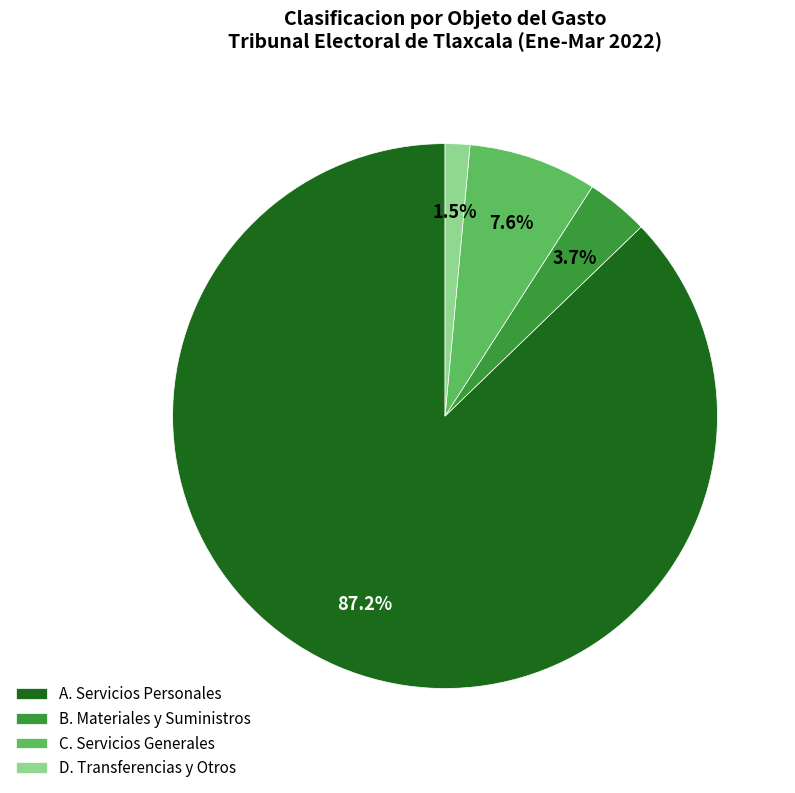

Between B. Materiales y Suministros and C. Servicios Generales, which is larger?

C. Servicios Generales